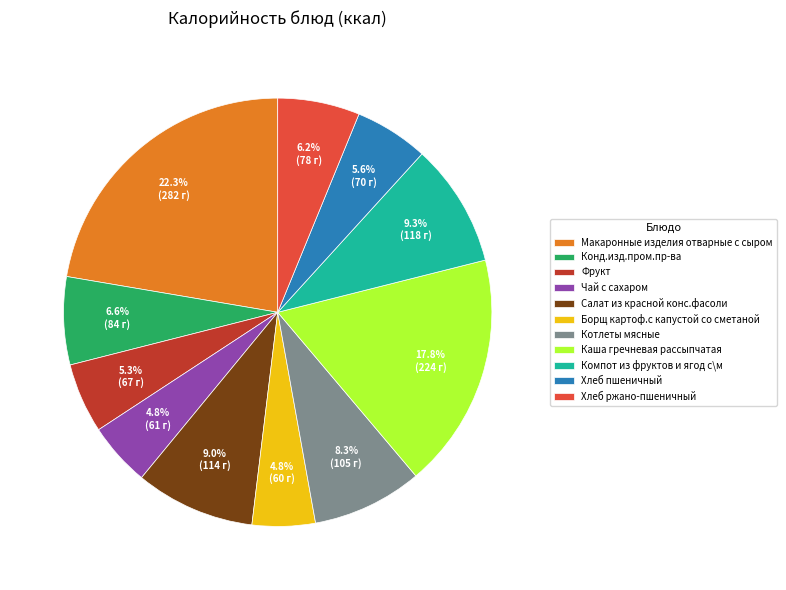

Between Компот из фруктов и ягод с\м and Макаронные изделия отварные с сыром, which is larger?

Макаронные изделия отварные с сыром